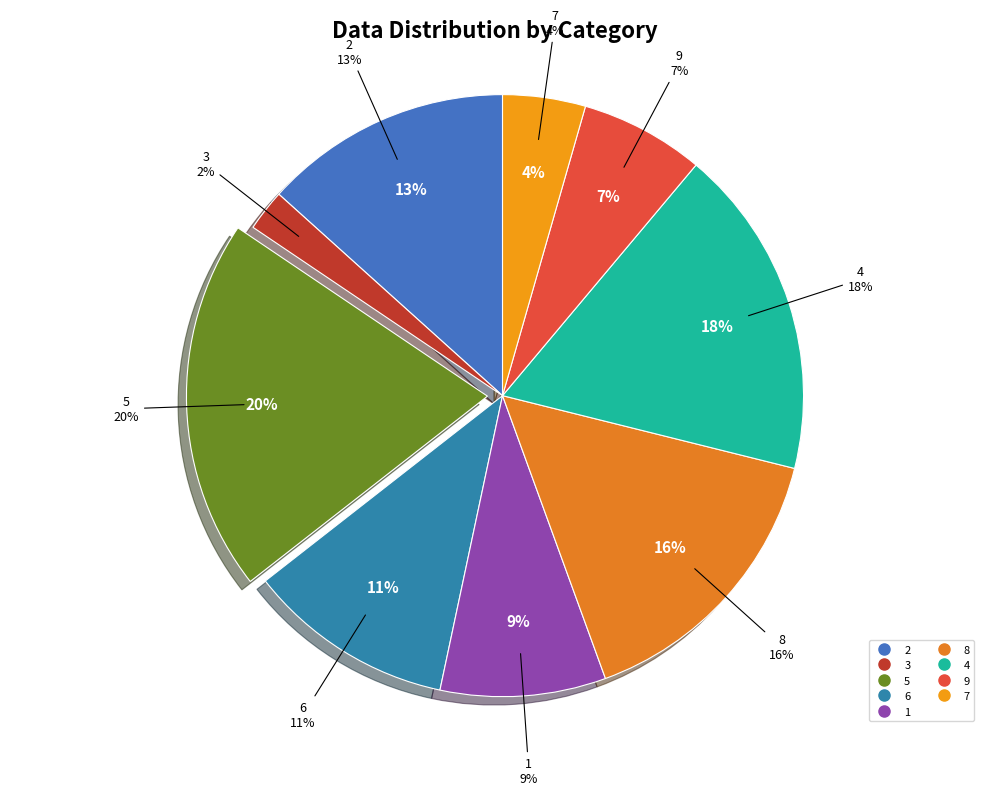

The 7 slice represents 4% of the pie. True or false?

True